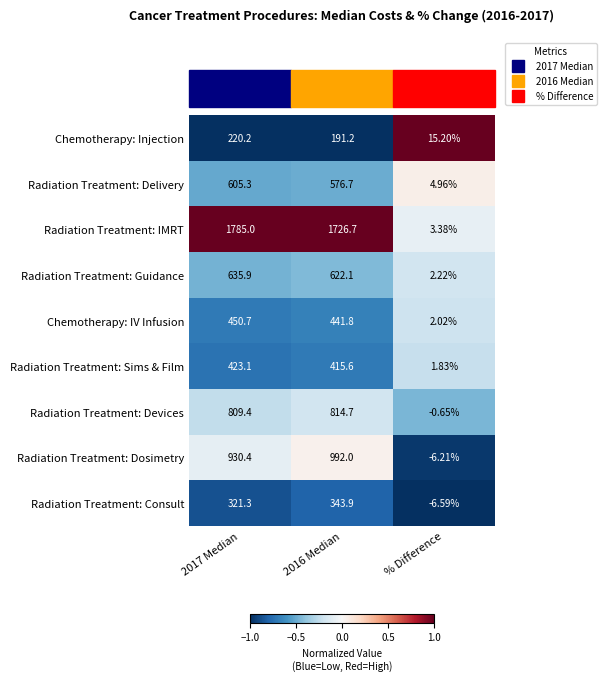

At 2017 Median, list the series in order from largest to smallest.

Radiation Treatment: IMRT, Radiation Treatment: Dosimetry, Radiation Treatment: Devices, Radiation Treatment: Guidance, Radiation Treatment: Delivery, Chemotherapy: IV Infusion, Radiation Treatment: Sims & Film, Radiation Treatment: Consult, Chemotherapy: Injection